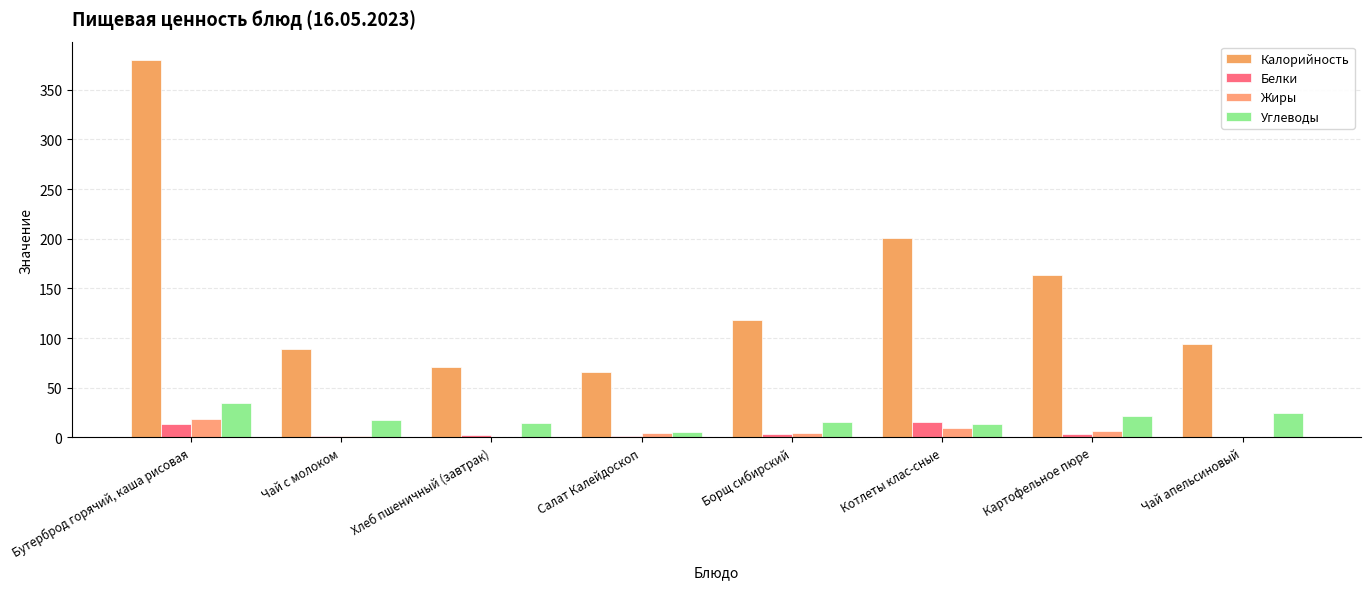

Does the chart contain stacked bars?

No